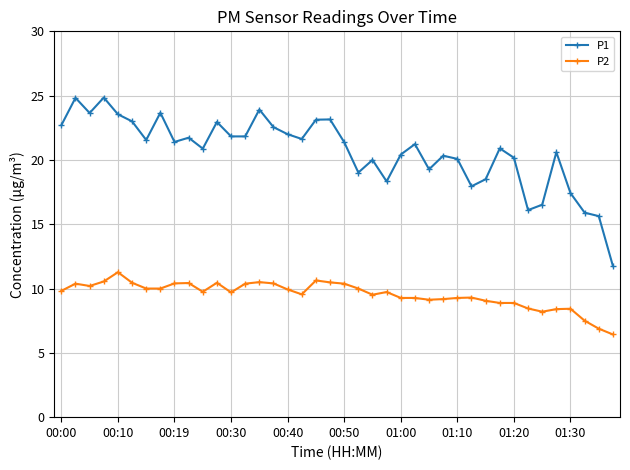

True or false: P1 has more than 1 interior local peaks.

True